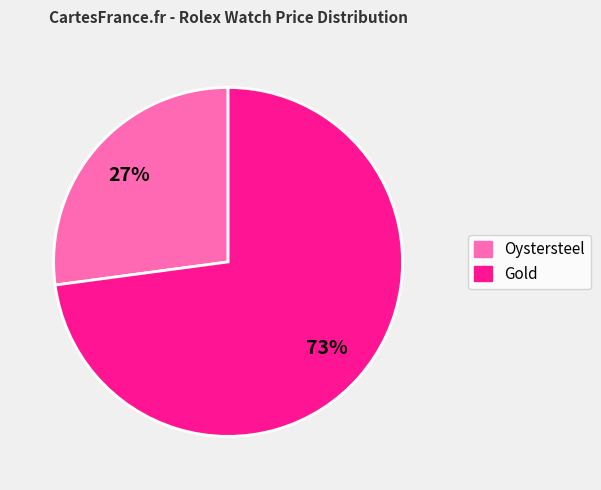

Is there a majority slice in this chart?

Yes